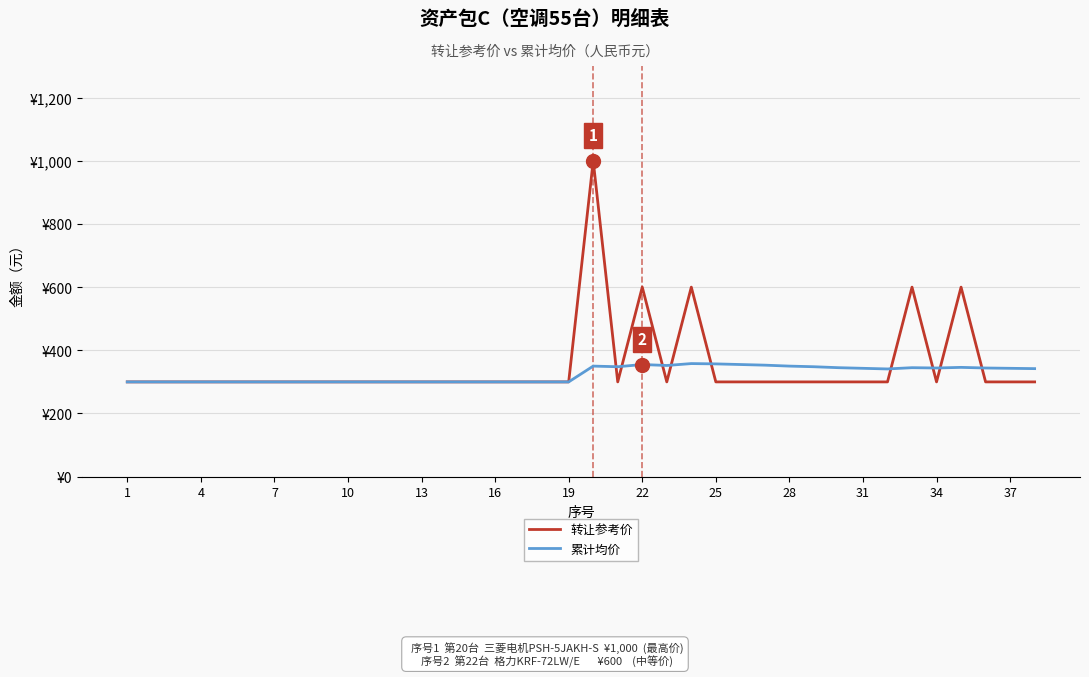

True or false: 累计均价 and 转让参考价 cross at least once.

True